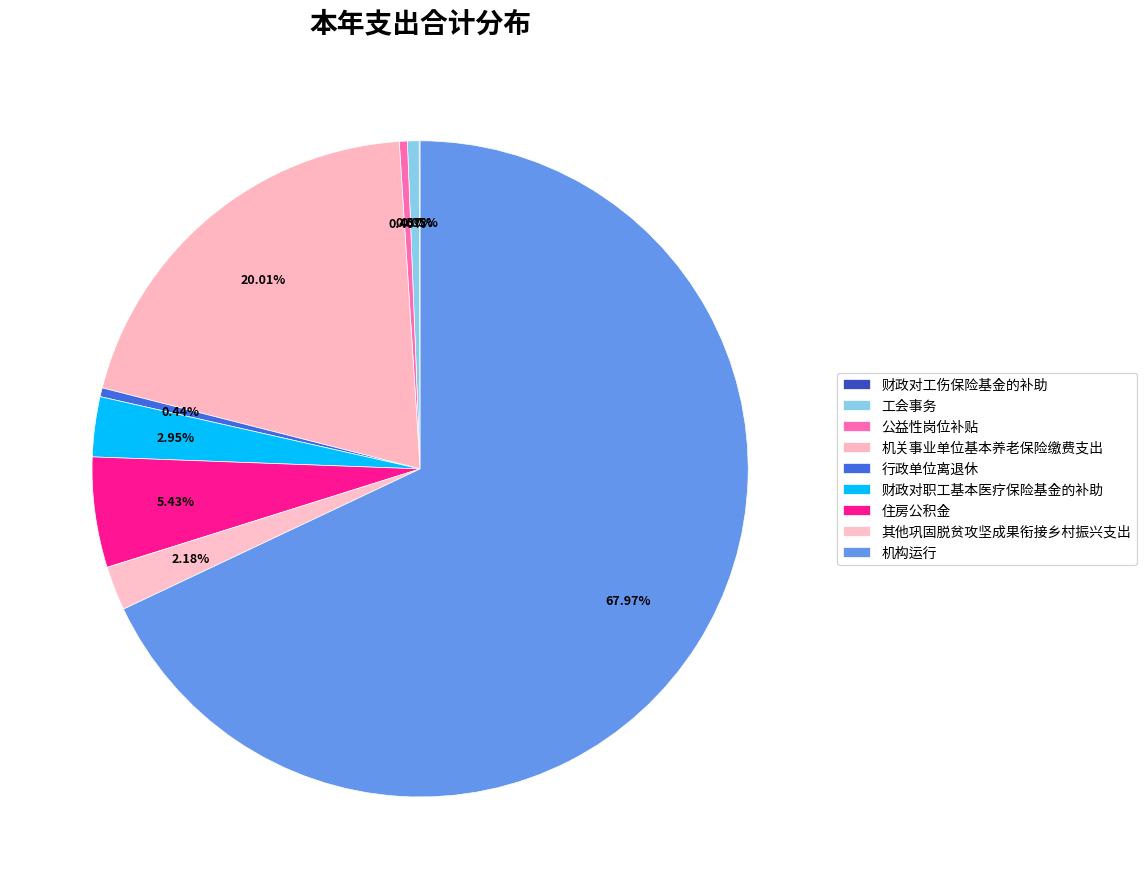

Does 机构运行 represent more than half of the total?

Yes